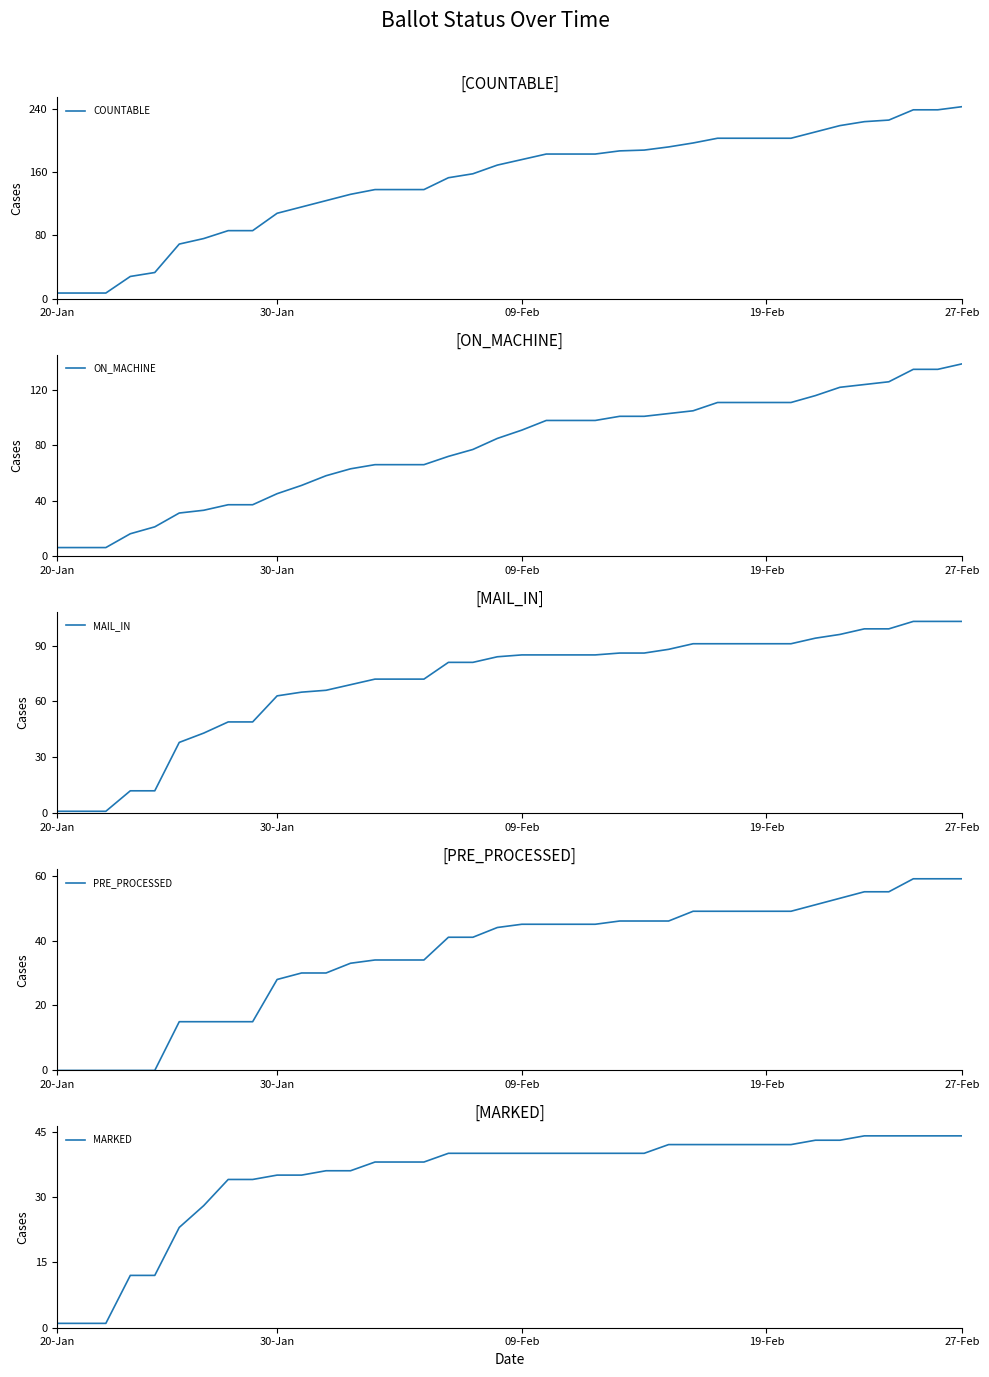

What is the minimum value for COUNTABLE?

7